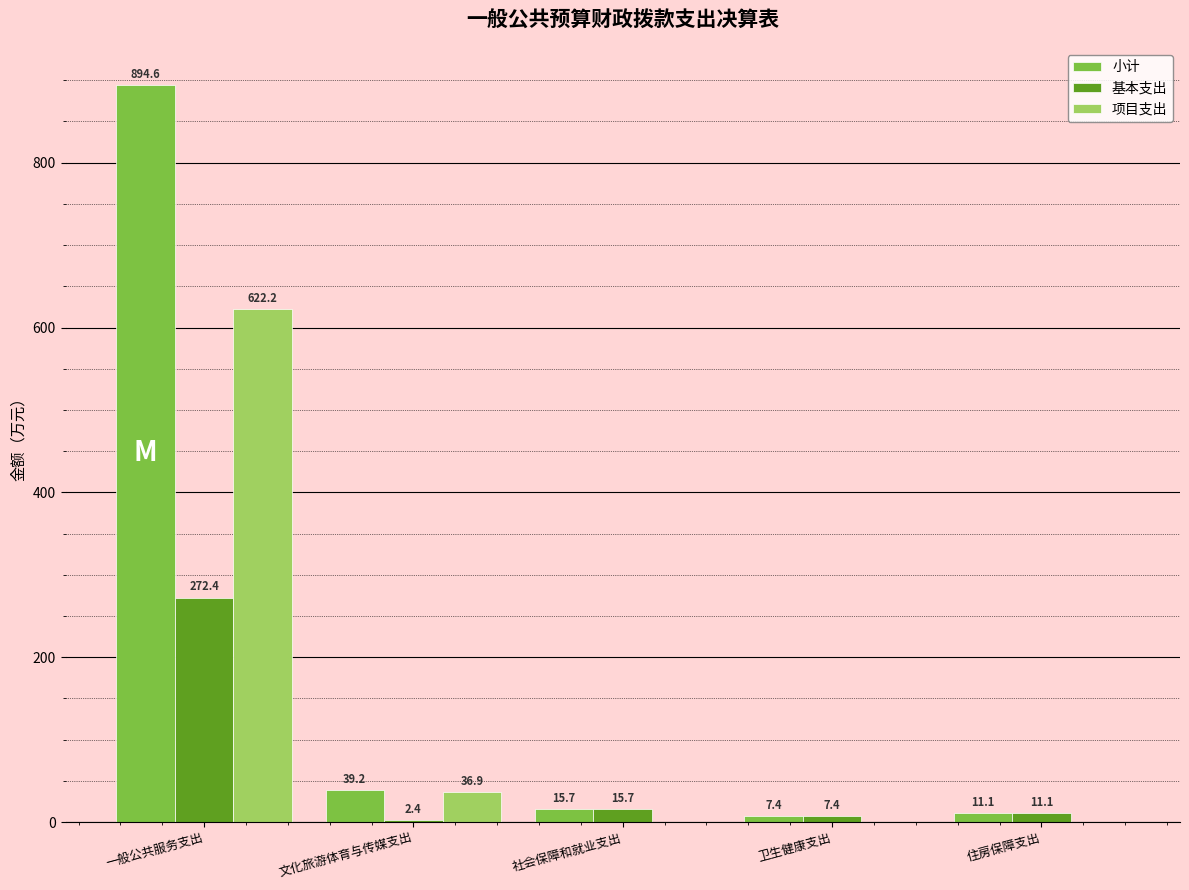

How many values in the 小计 series exceed 15?

3